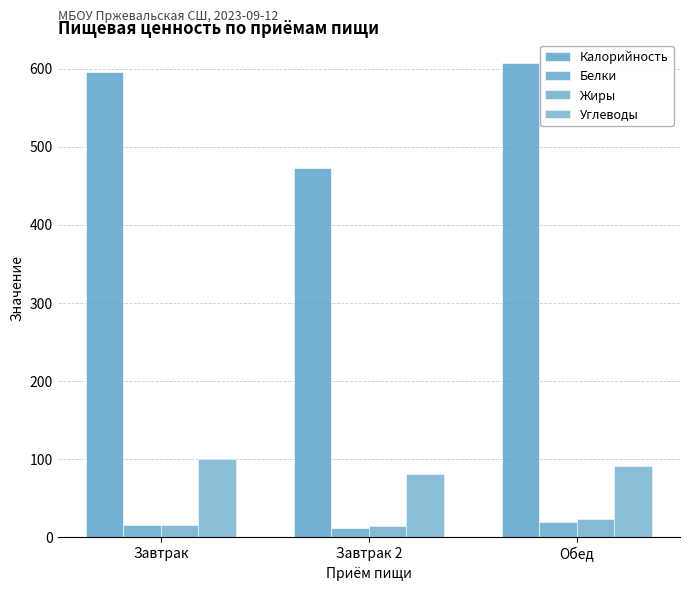

What is the label of the 3rd bar from the left?

Обед